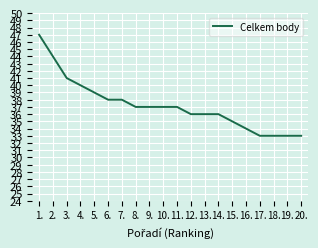

How many lines are shown in the chart?

1